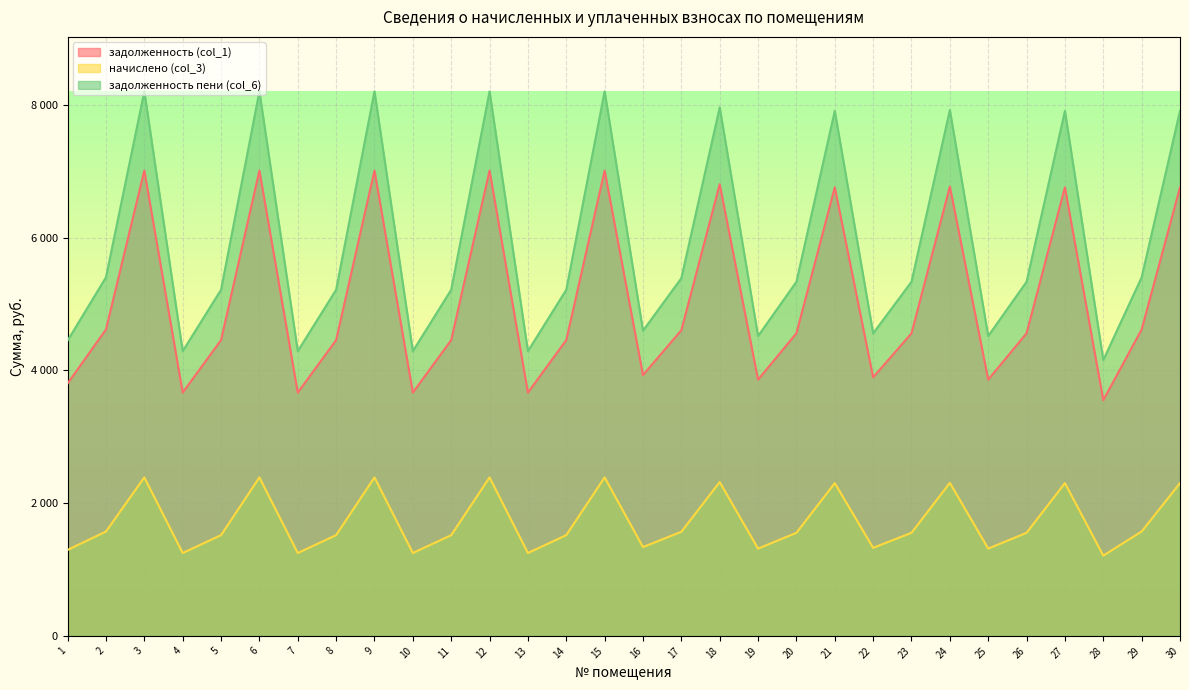

Which has a higher value, 19 or 12?

12